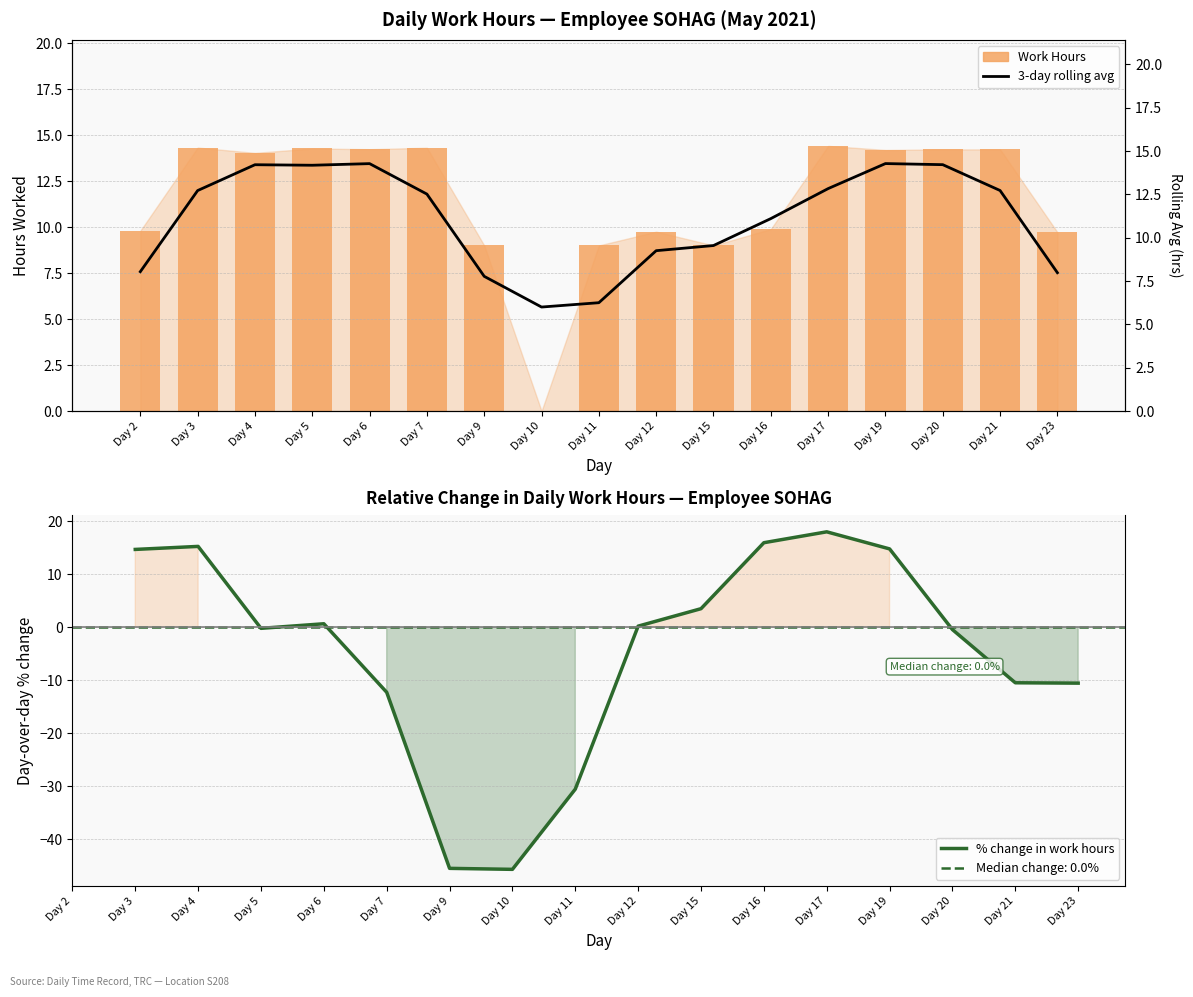

Between Day 11 and Day 9, which is larger?

Day 11